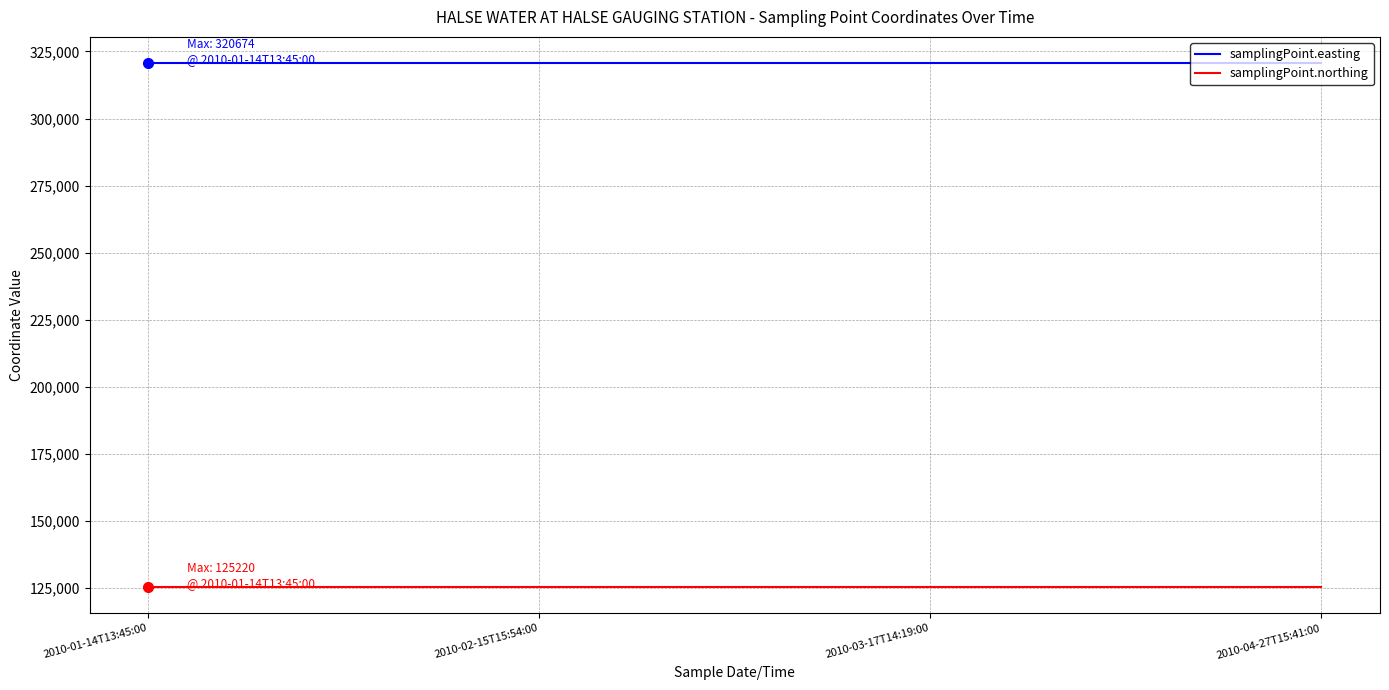

Count the number of data series in this chart.

2